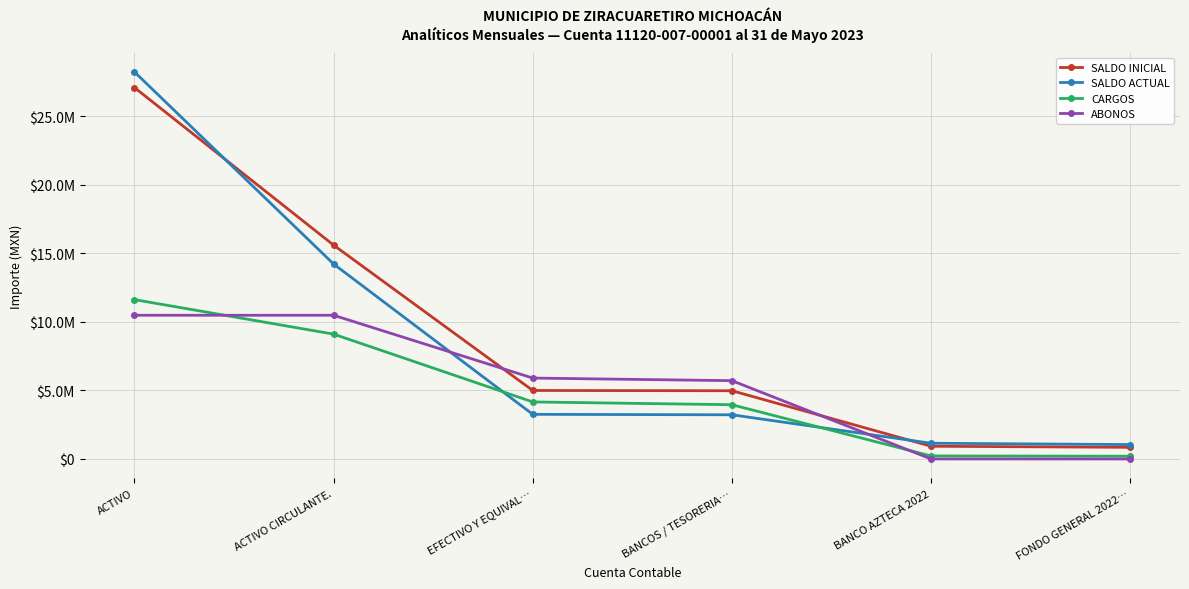

Which series has the largest range (max minus min)?

SALDO ACTUAL